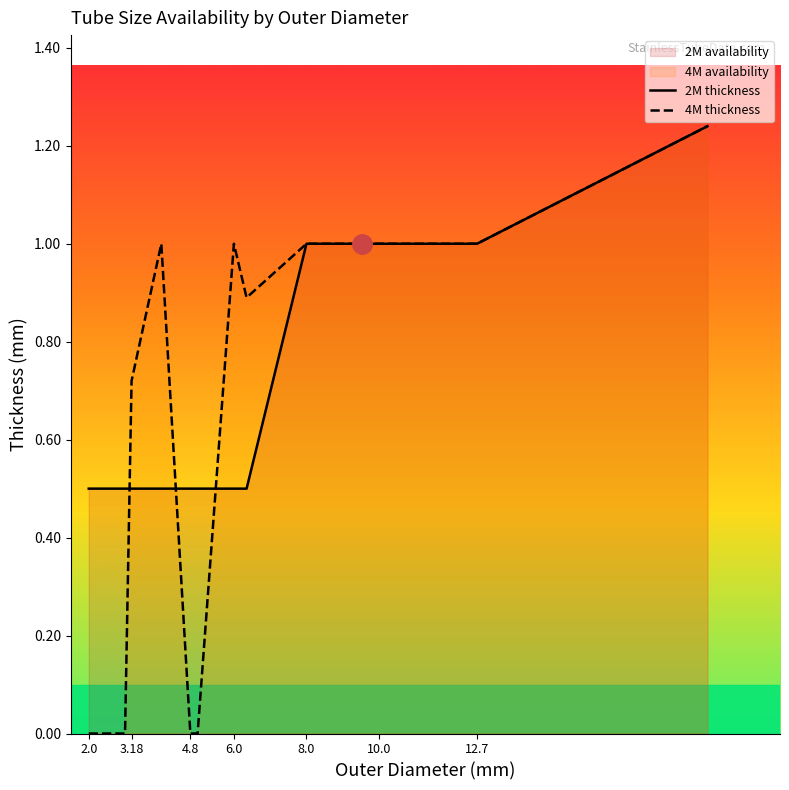

Reading right to left, transcribe all the data shown in this chart.

2M thickness: 1.2	1.0	1.0	1.0	1.0	1.0	0.5	0.5	0.5	0.5	0.5	0.5	0.5	0.5
4M thickness: 1.2	1.0	1.0	1.0	1.0	1.0	0.9	1.0	0.0	0.0	1.0	0.7	0.0	0.0